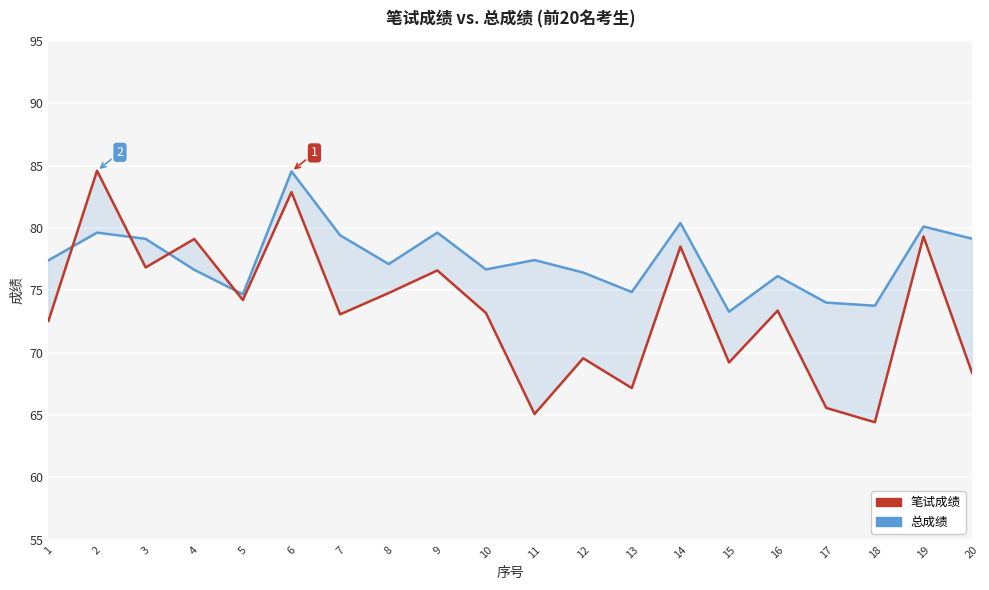

Which series has the largest total across all categories?

总成绩